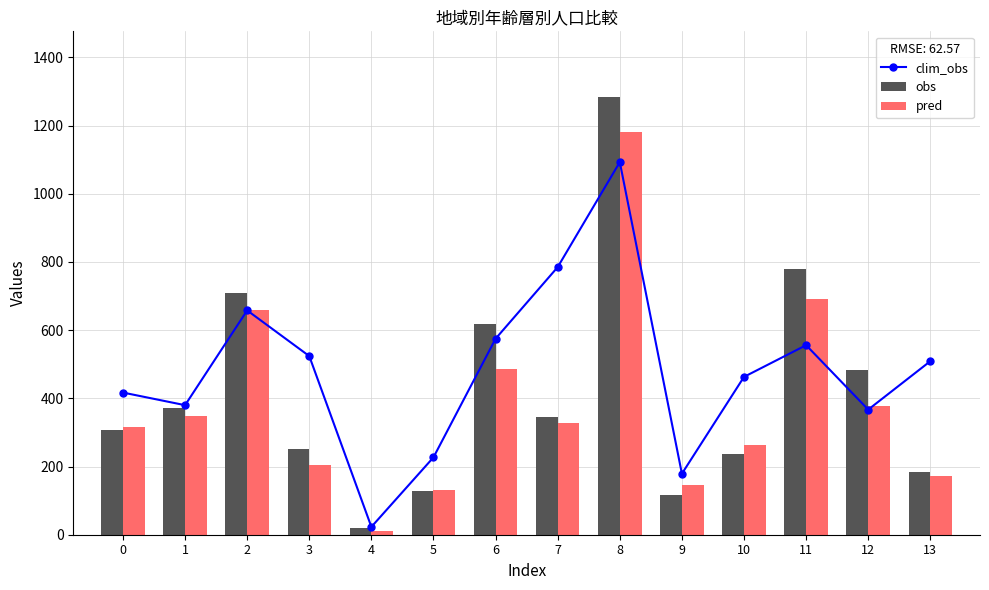

What is the maximum value shown in the chart?

1284